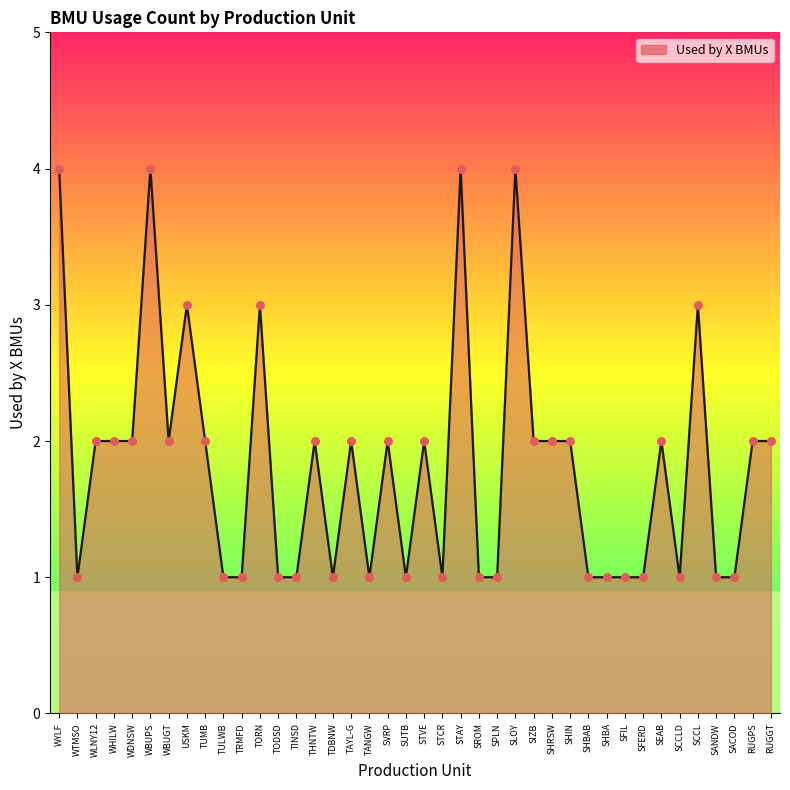

Between RUGGT and SUTB, which is larger?

RUGGT